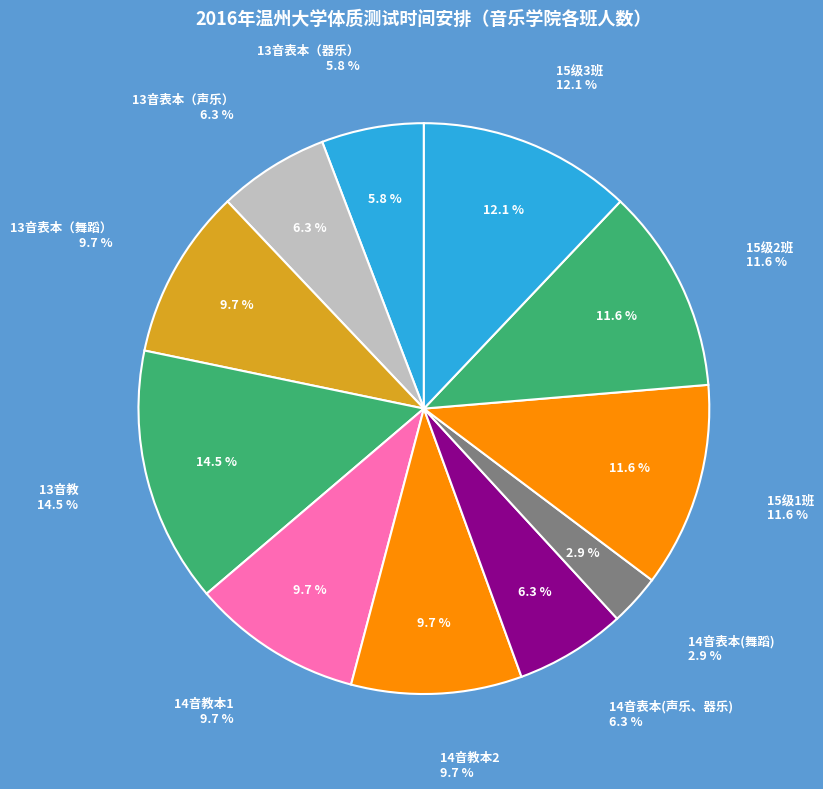

Combined, what portion of the pie is 15级3班 and 13音表本（声乐）?

18.4%